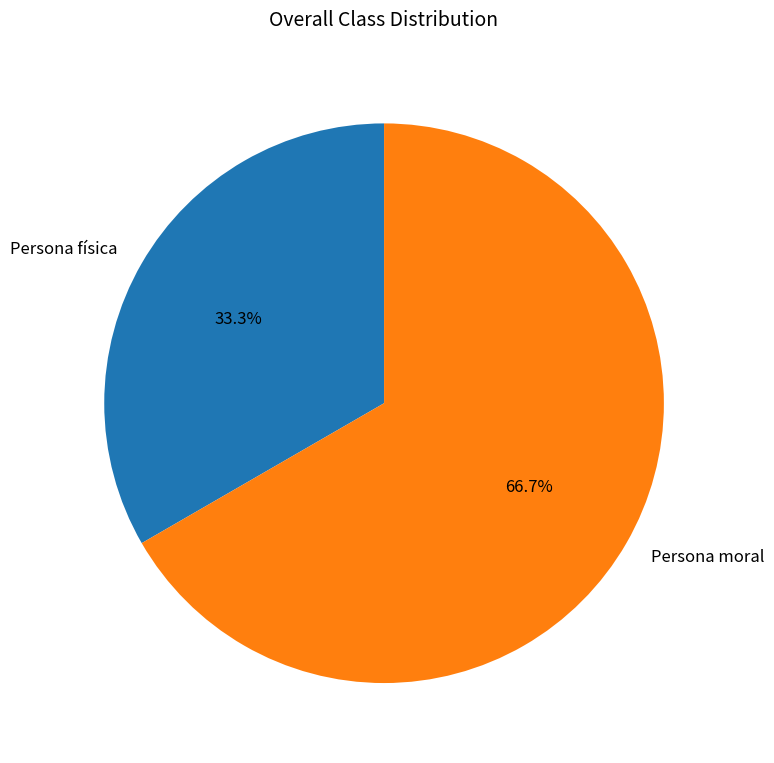

Which slice represents more than half of the pie?

Persona moral